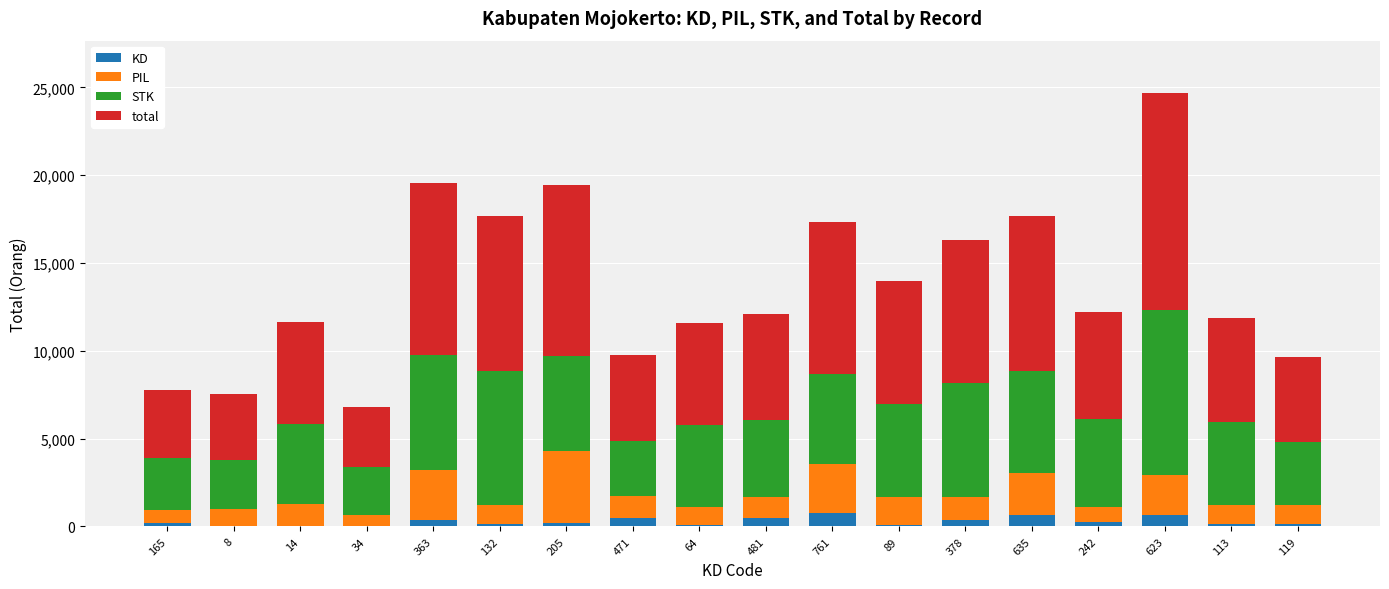

At which category is the sum across all series the highest?

623